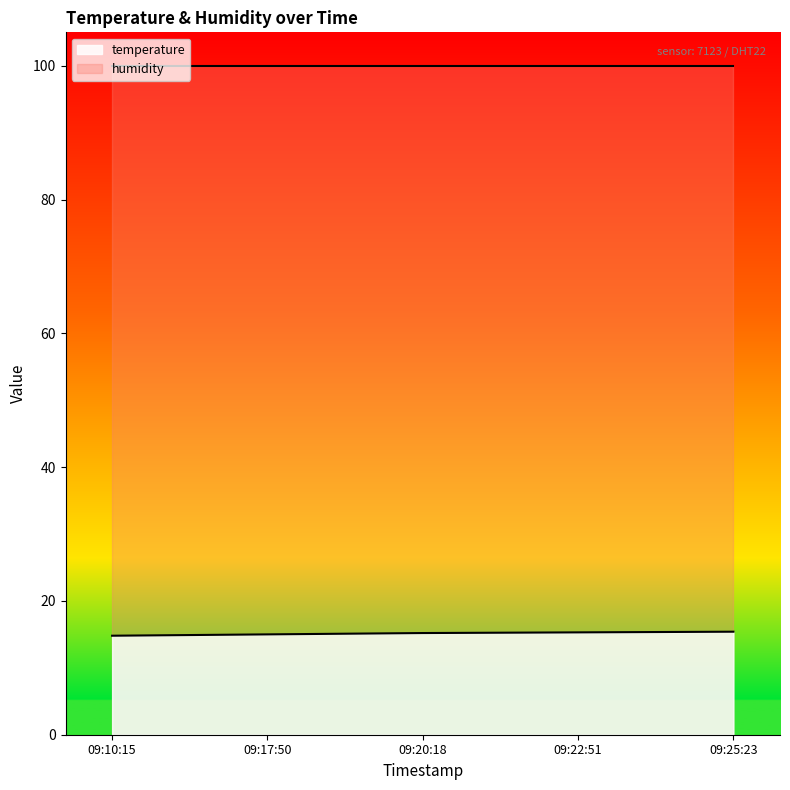

What is the smallest value displayed?

14.8